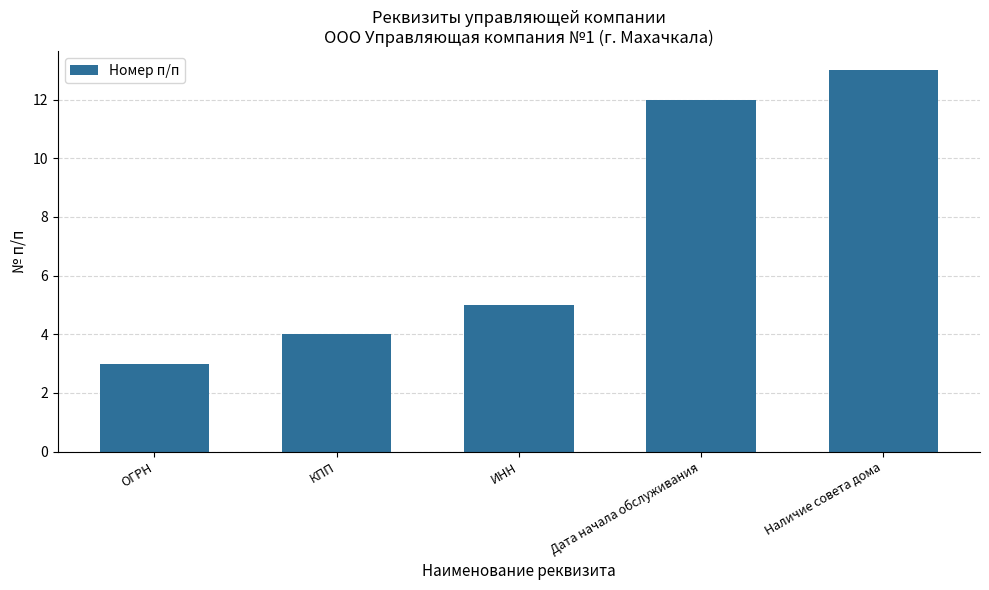

Where is the data nearest to the value 8?

ИНН